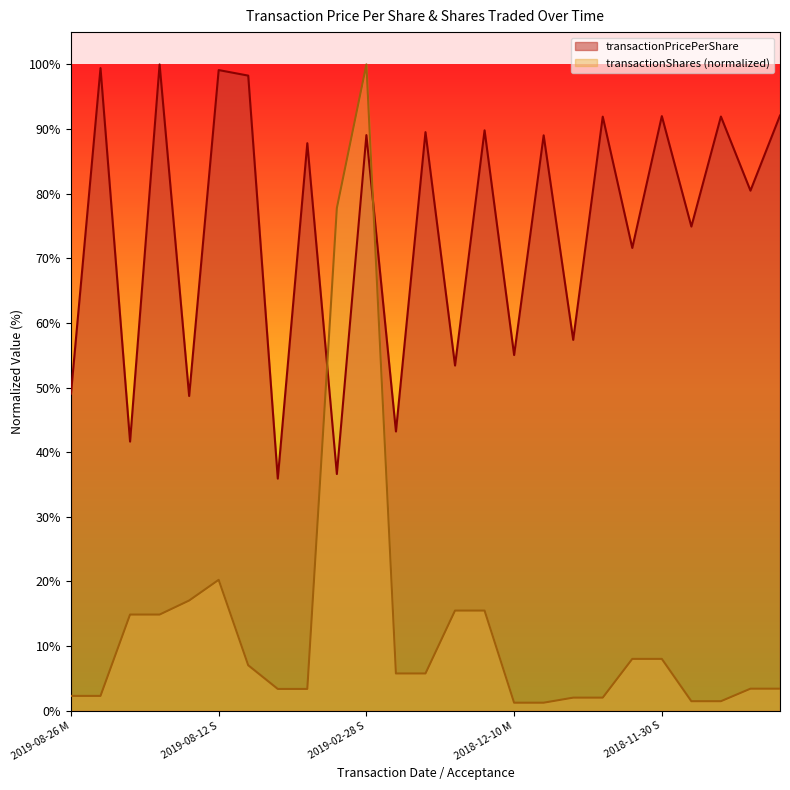

Rank the series by their average value, from lowest to highest.

transactionShares (normalized), transactionPricePerShare